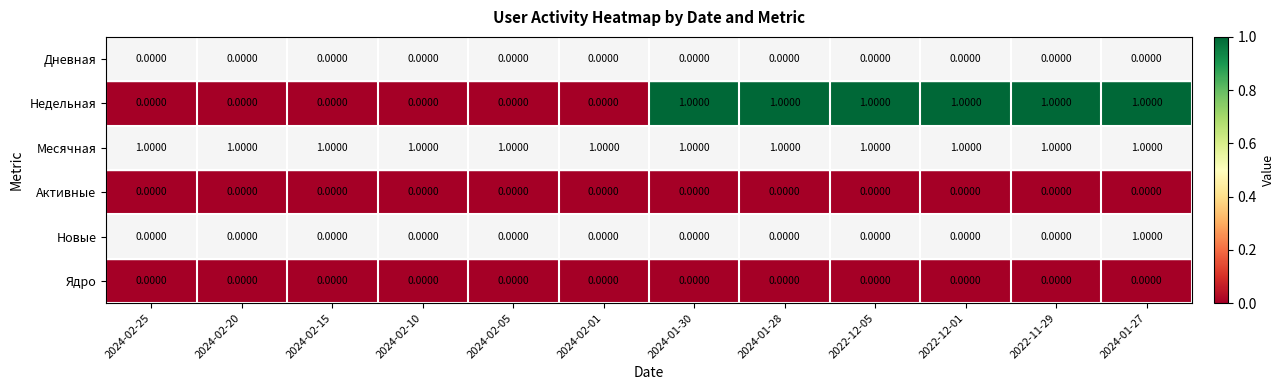

How many categories are shown in the chart?

12